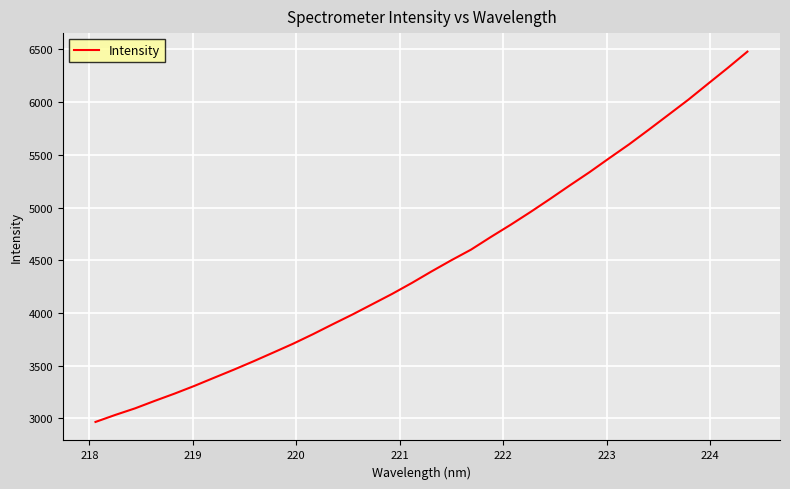

What is the minimum value shown in the chart?

2964.9